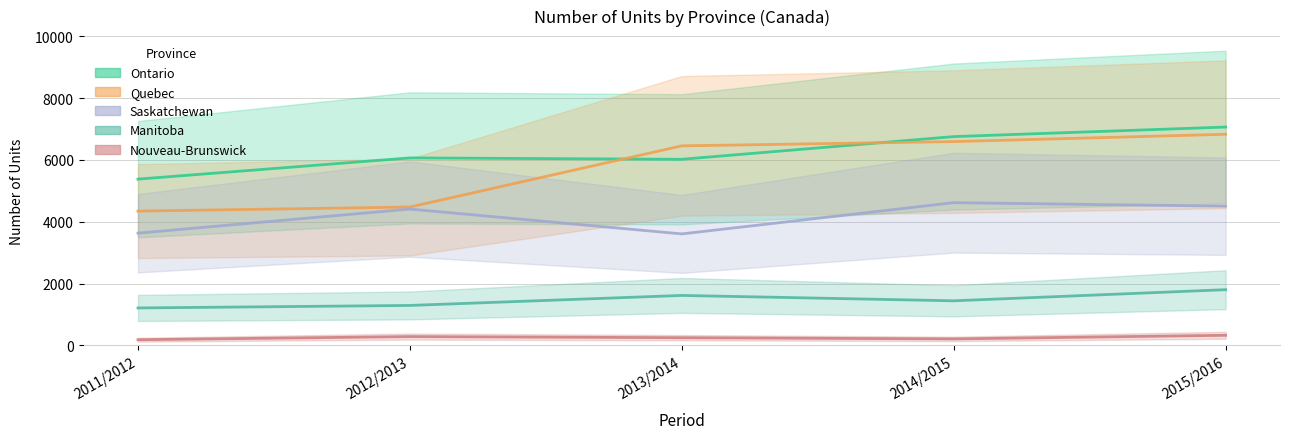

How many interior local peaks does the Saskatchewan series have?

2